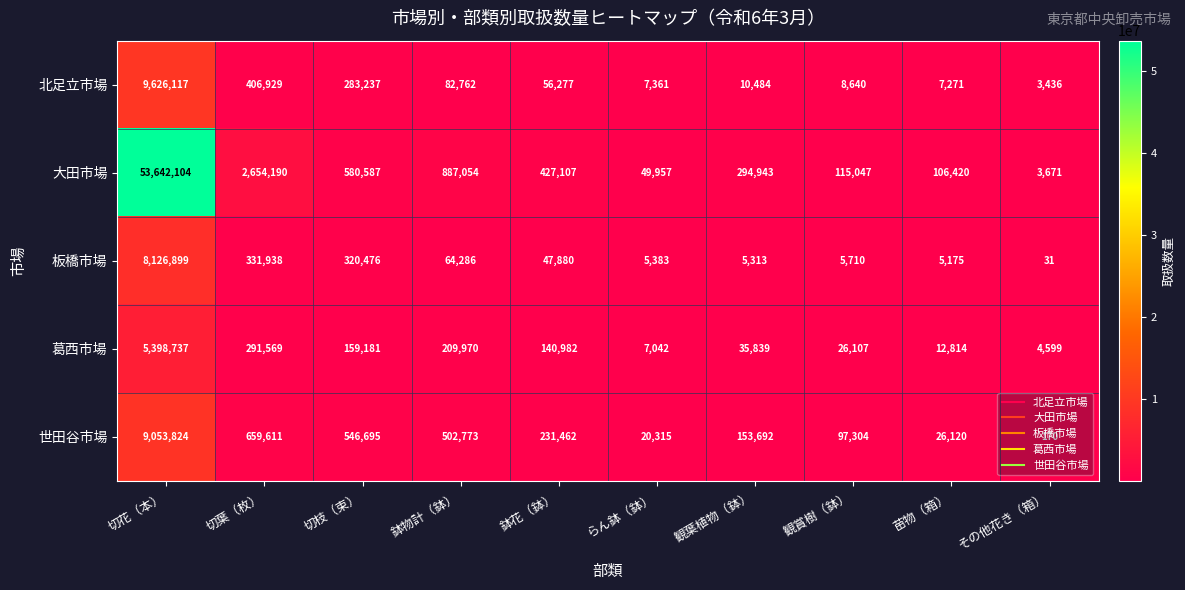

Count the number of categories in the chart.

10